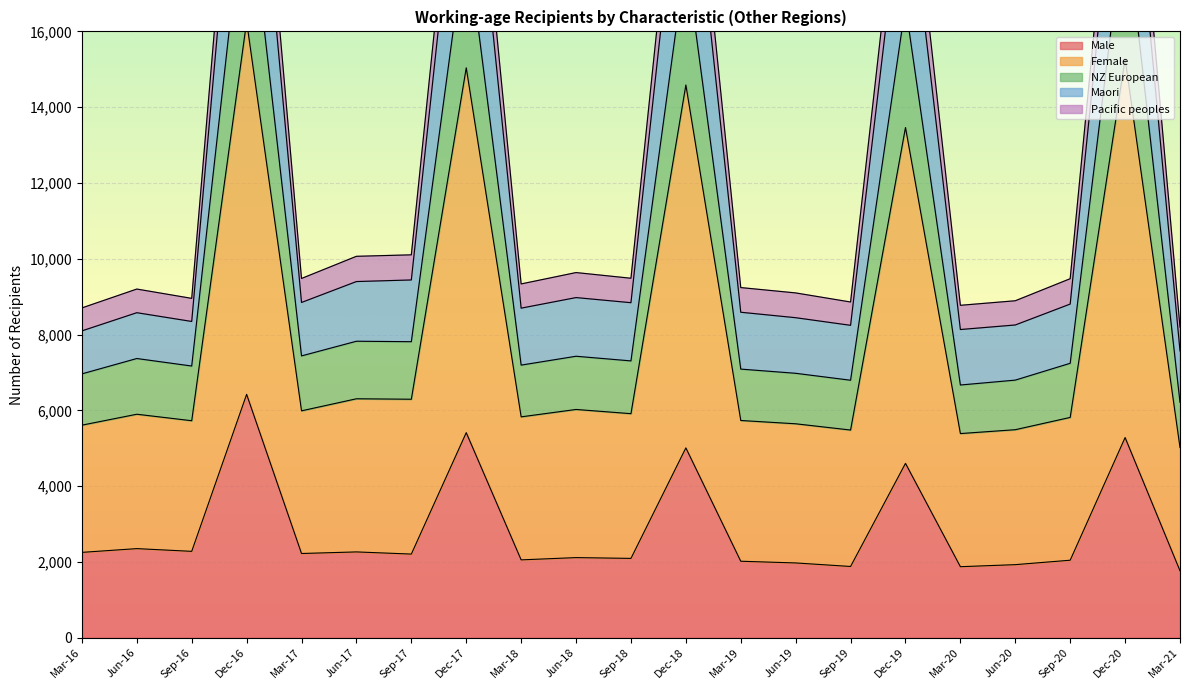

Rank the categories by Male value from lowest to highest.

Mar-21, Mar-20, Sep-19, Jun-20, Jun-19, Mar-19, Sep-20, Mar-18, Sep-18, Jun-18, Sep-17, Mar-17, Mar-16, Jun-17, Sep-16, Jun-16, Dec-19, Dec-18, Dec-20, Dec-17, Dec-16